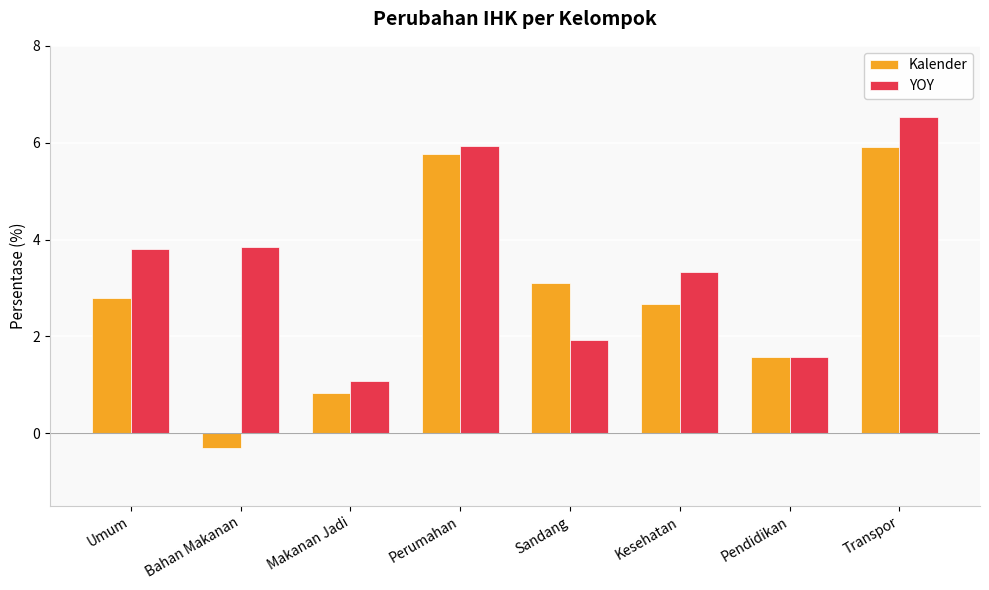

What value does the YOY series have at Makanan Jadi?

1.1